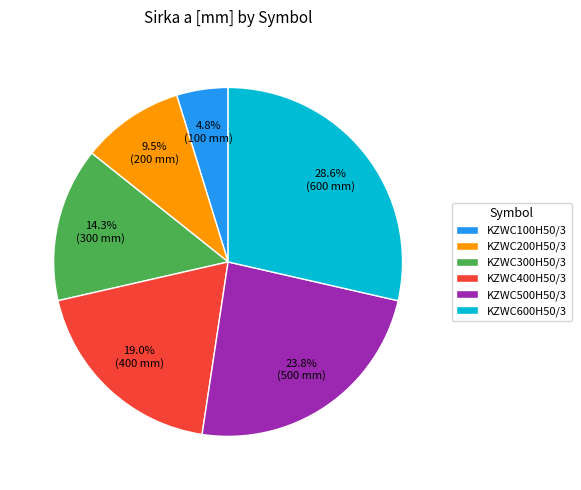

What is the largest slice in the pie chart?

KZWC600H50/3